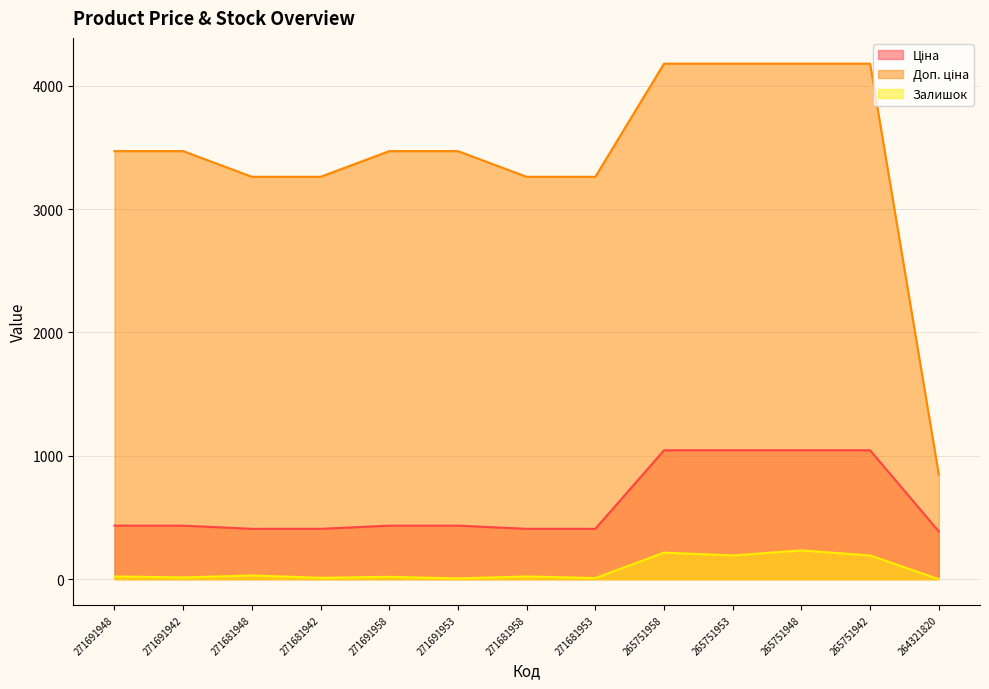

Which category has the lowest value across all series?

264321820